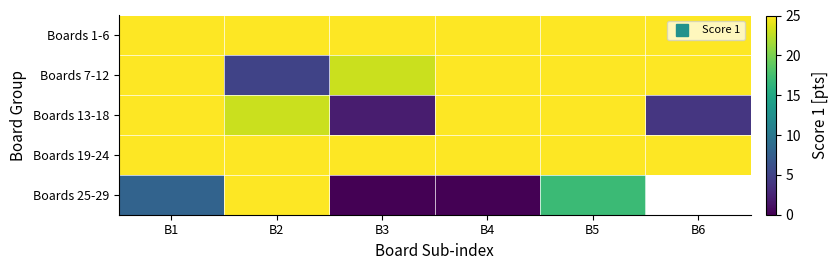

Count the Boards 7-12 values in the range 23 to 25.

5